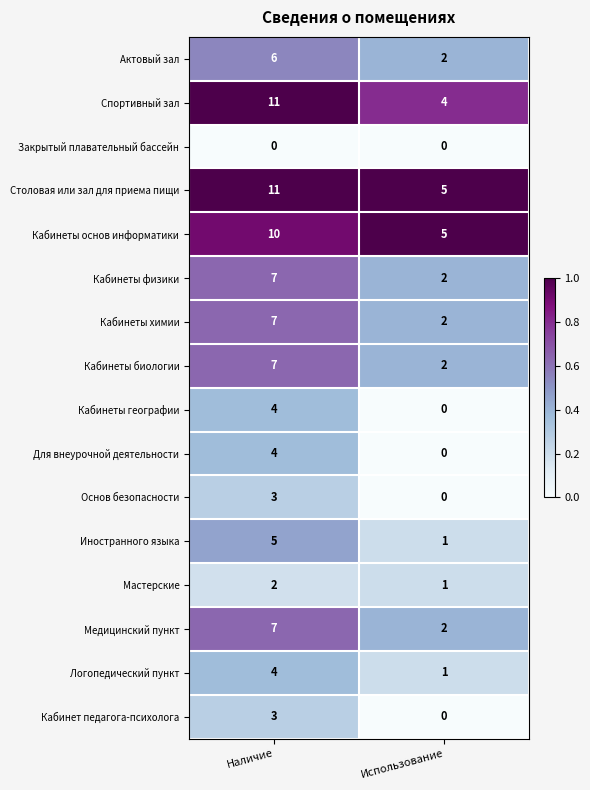

Which series has the largest total across all categories?

Столовая или зал для приема пищи